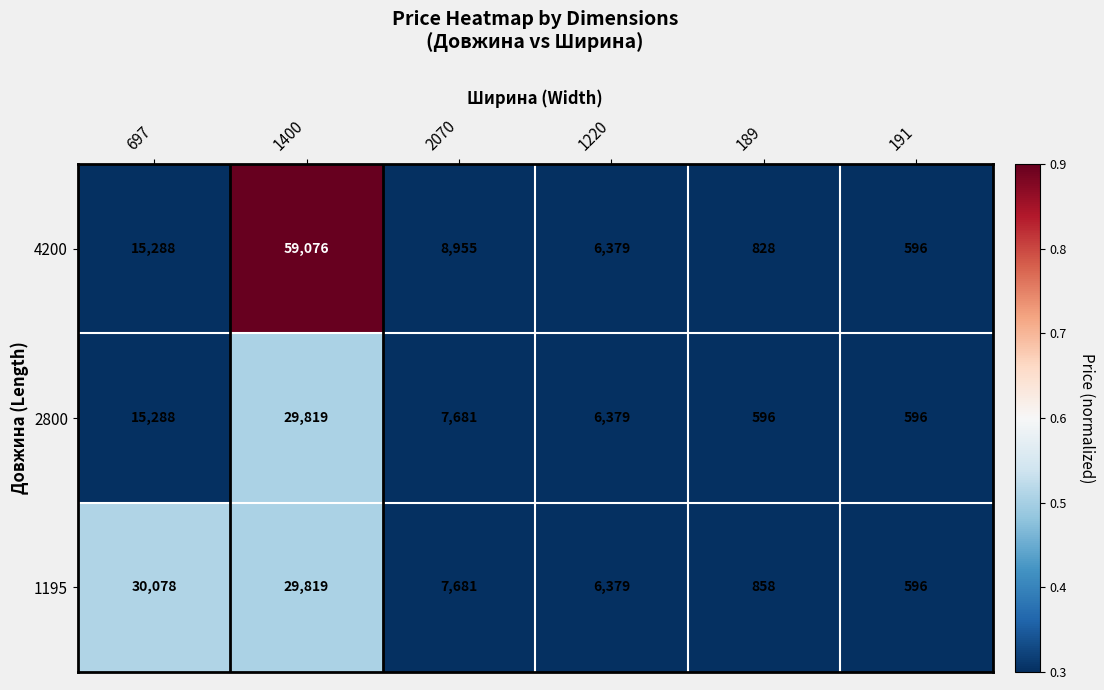

Which category has the highest value across all series?

1400